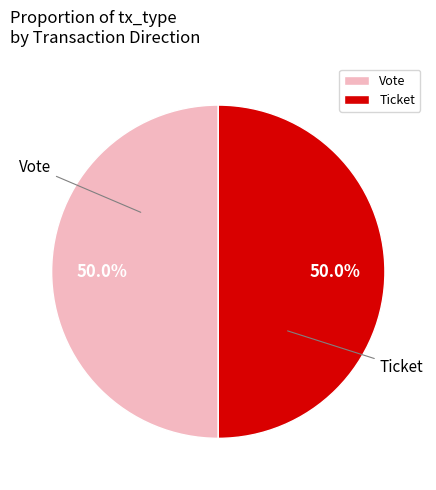

The Ticket slice represents 8% of the pie. True or false?

False